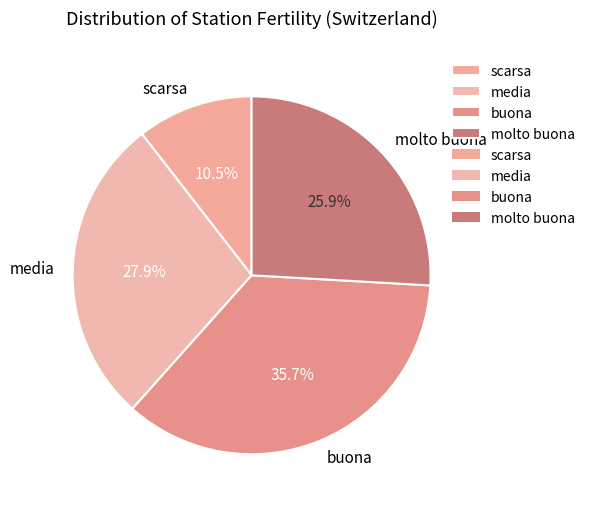

What percentage is the buona slice, to the nearest percent?

36%